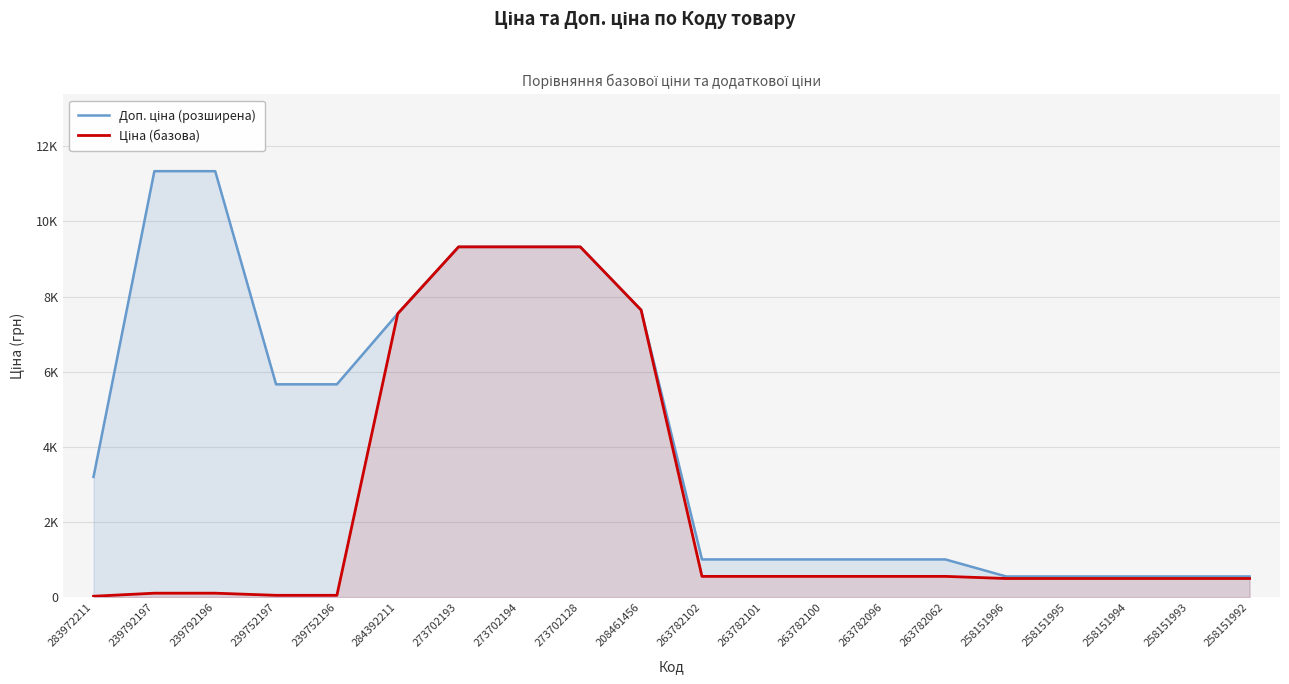

The Ціна (базова) series shows 972.1 at 263782096. True or false?

False